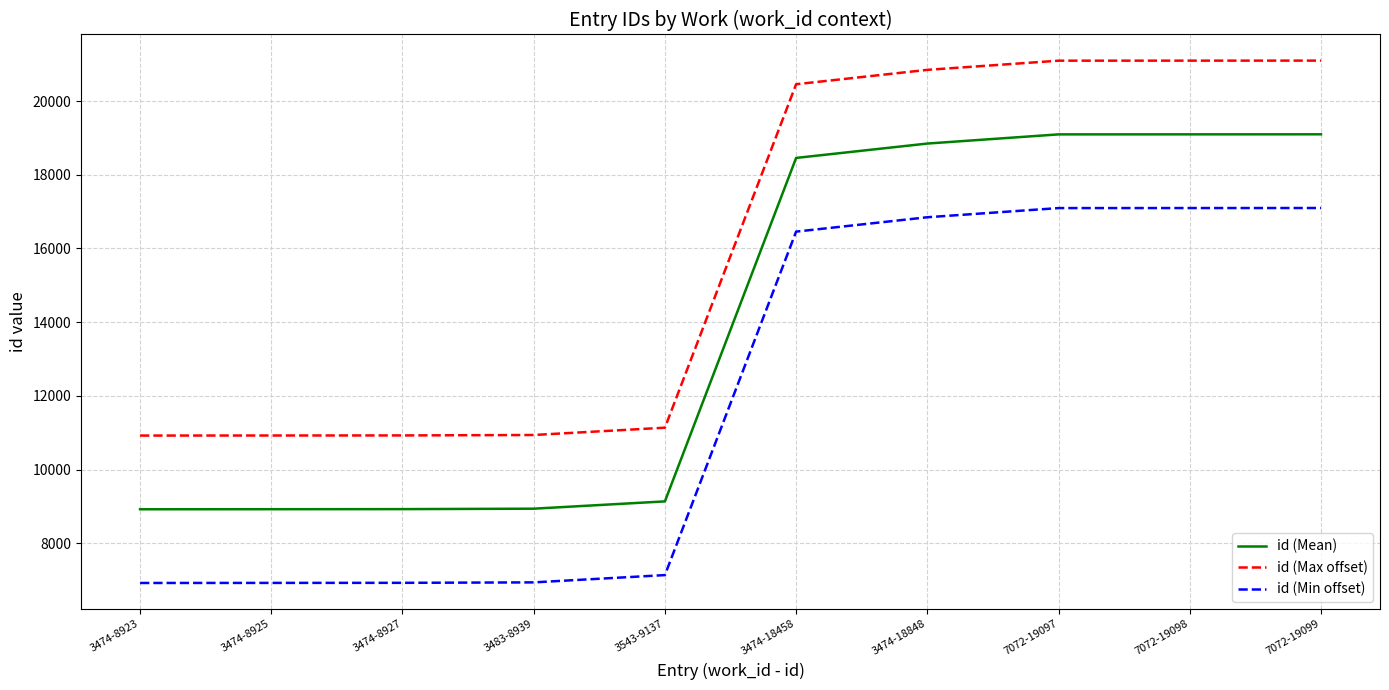

Rank the series by their average value, from lowest to highest.

id (Min offset), id (Mean), id (Max offset)